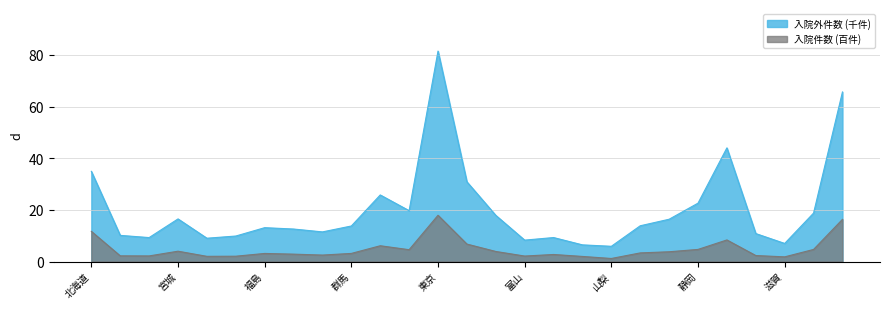

How many interior local valleys does the 入院件数 series have?

7